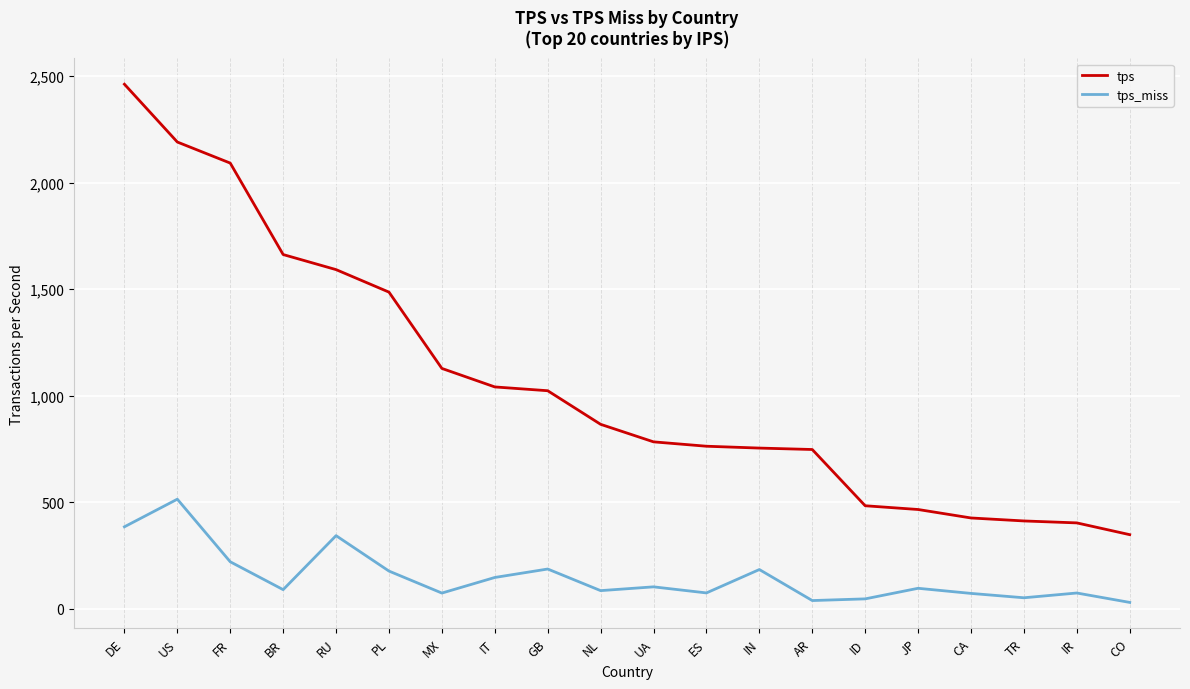

Is the value of tps_miss at GB greater than the value of tps at MX?

No